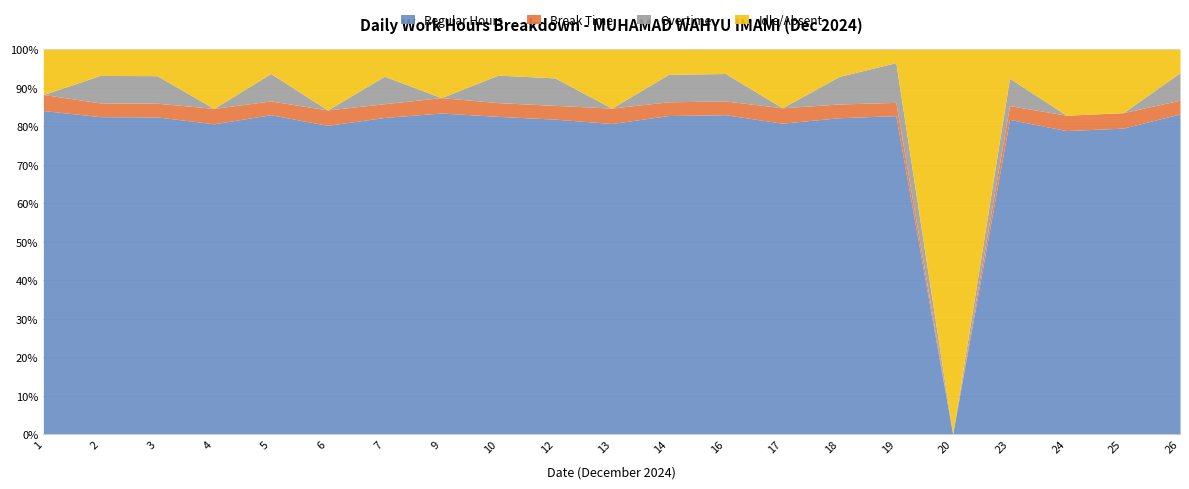

Which series has the largest total across all categories?

Regular Hours